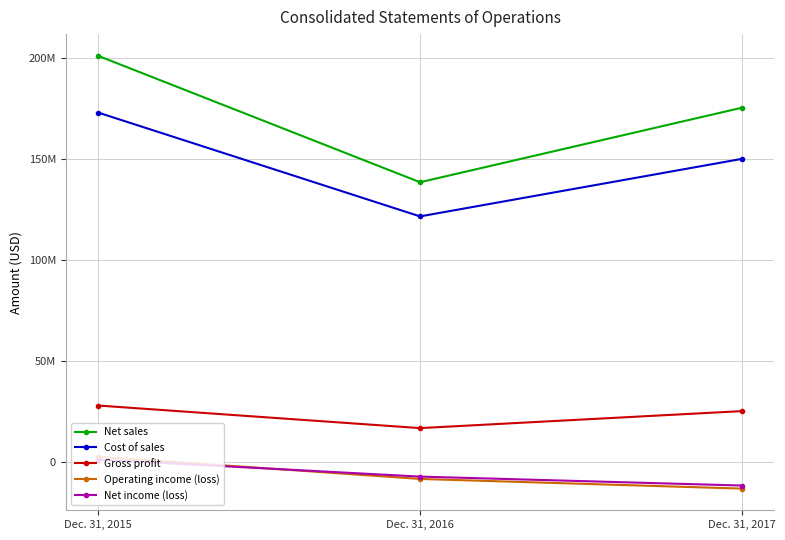

Does the chart have visible grid lines?

Yes